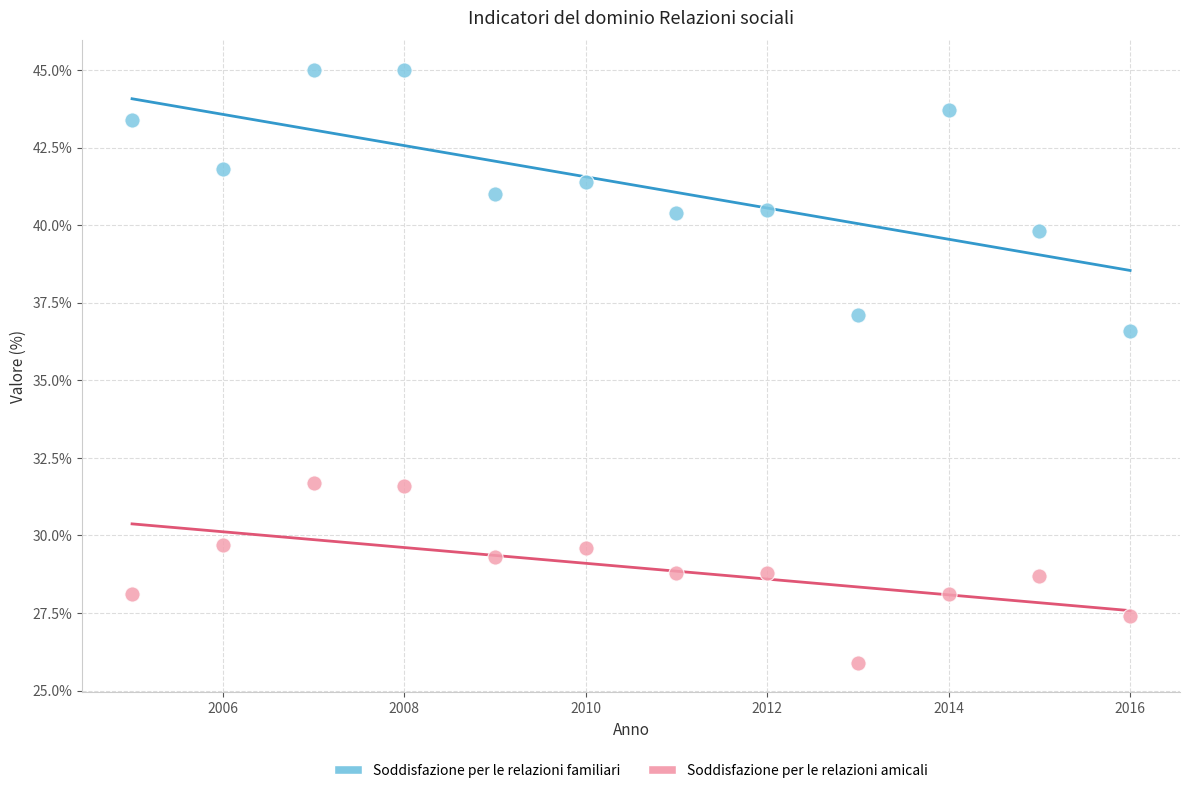

What are all the series names shown in the legend?

Soddisfazione per le relazioni familiari, Soddisfazione per le relazioni amicali